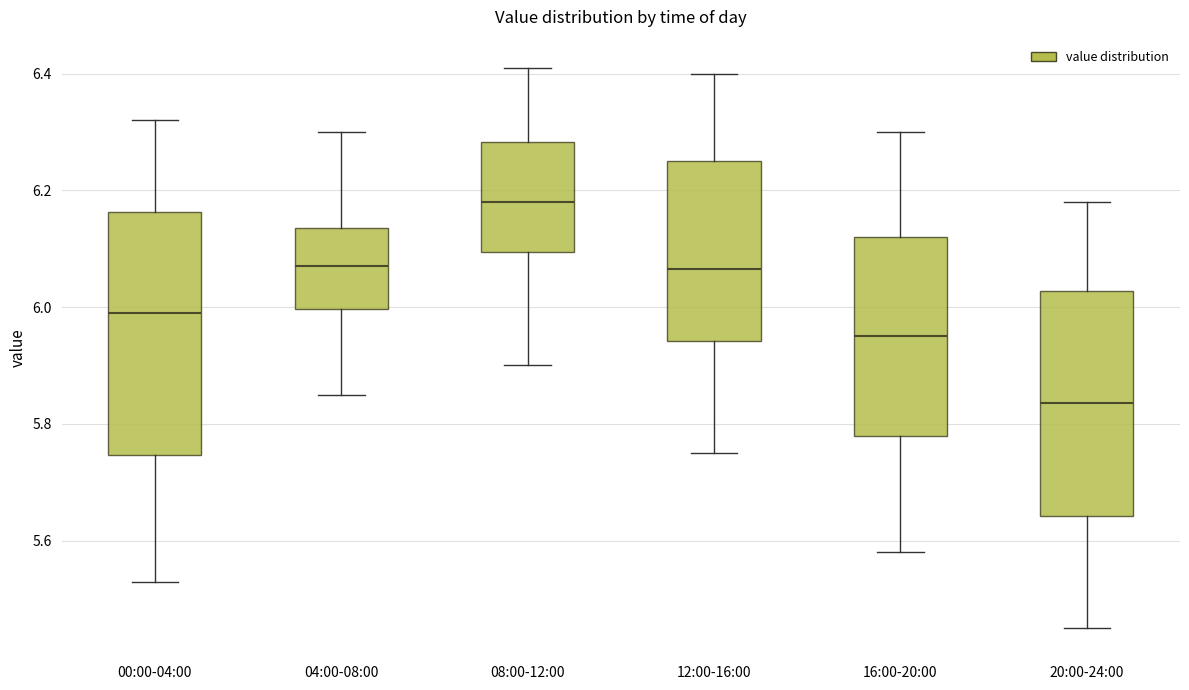

Comparing the boxes themselves (not the whiskers), which one is the tallest?

00:00-04:00